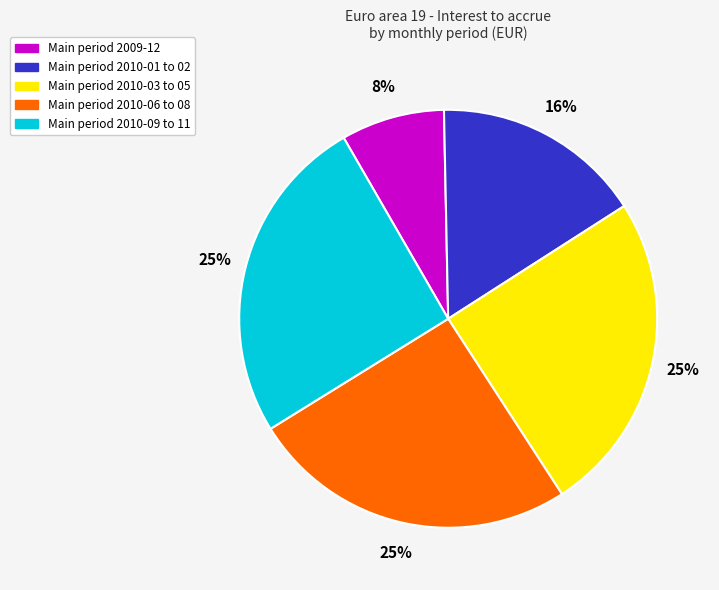

Does any single category account for the majority?

No